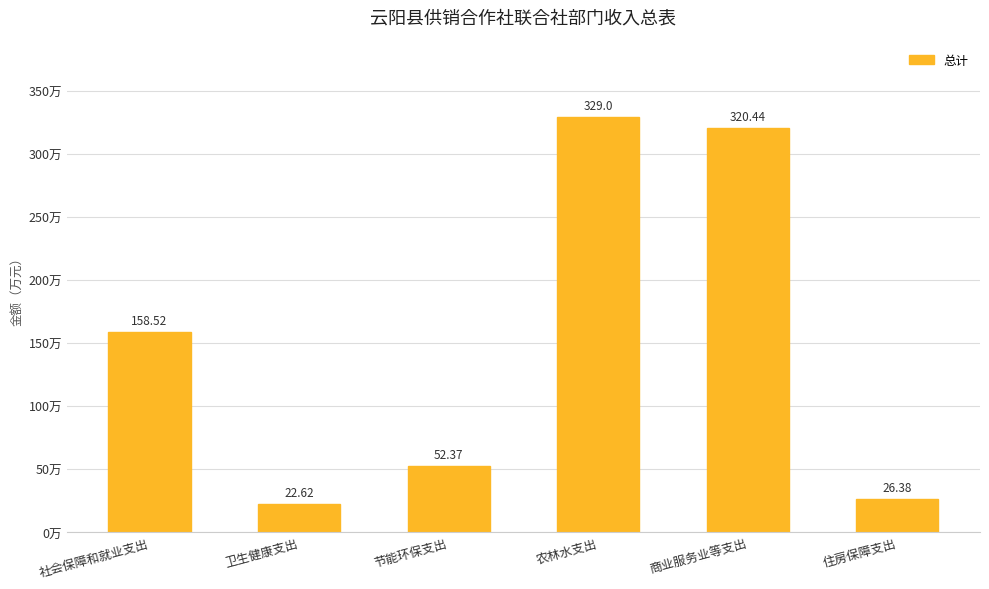

What is the minimum value shown in the chart?

22.6